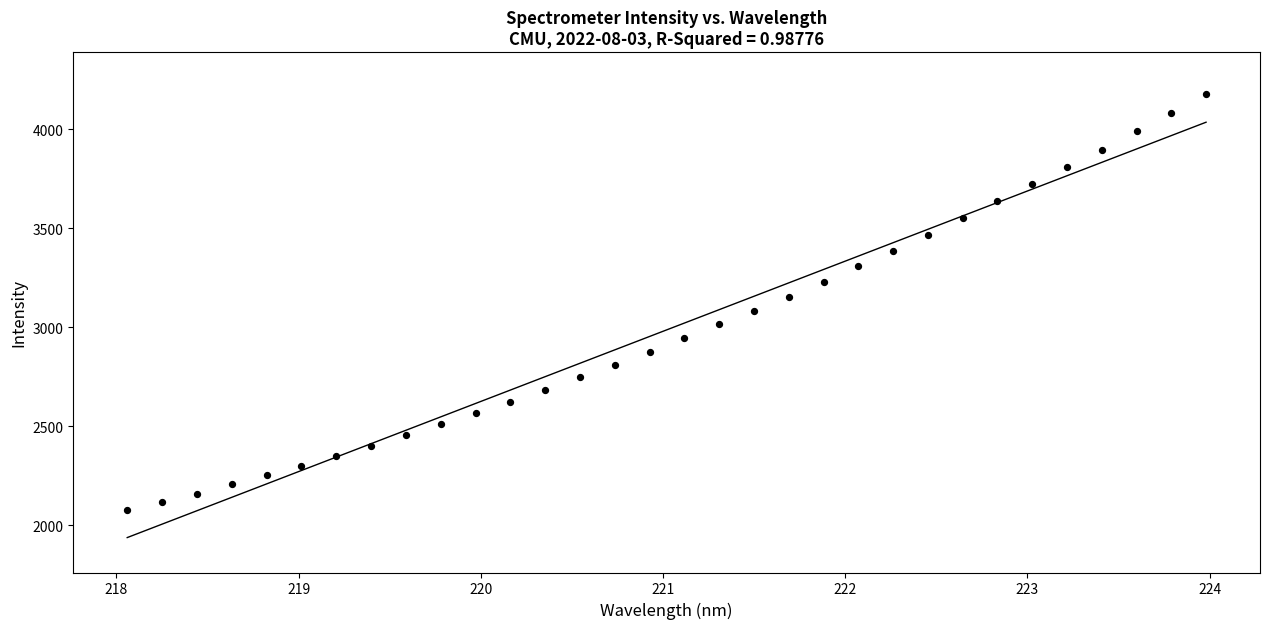

What is the range of X values (max minus min)?

5.9